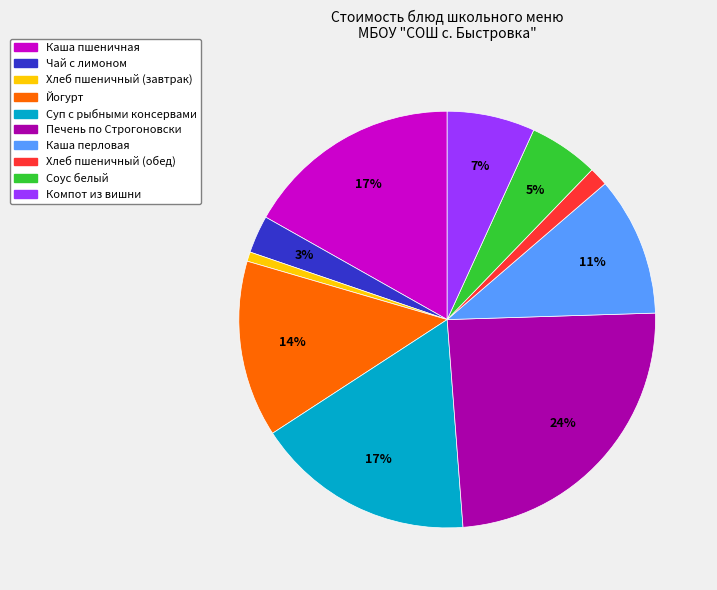

Between Каша перловая and Чай с лимоном, which is larger?

Каша перловая